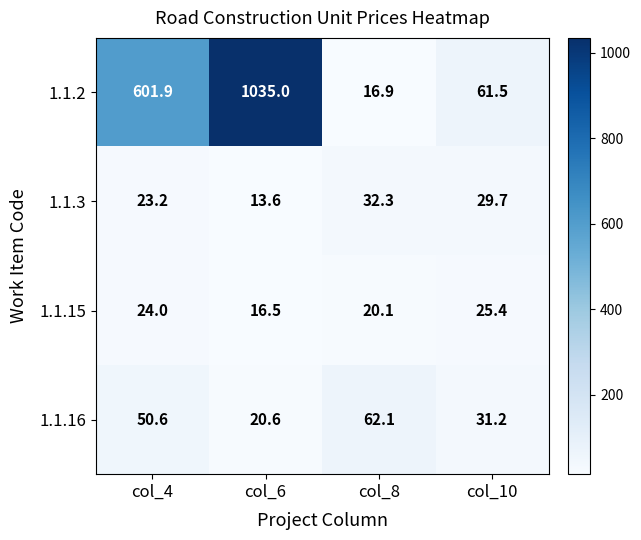

What is the approximate value of 1.1.3 at col_8?

32.3